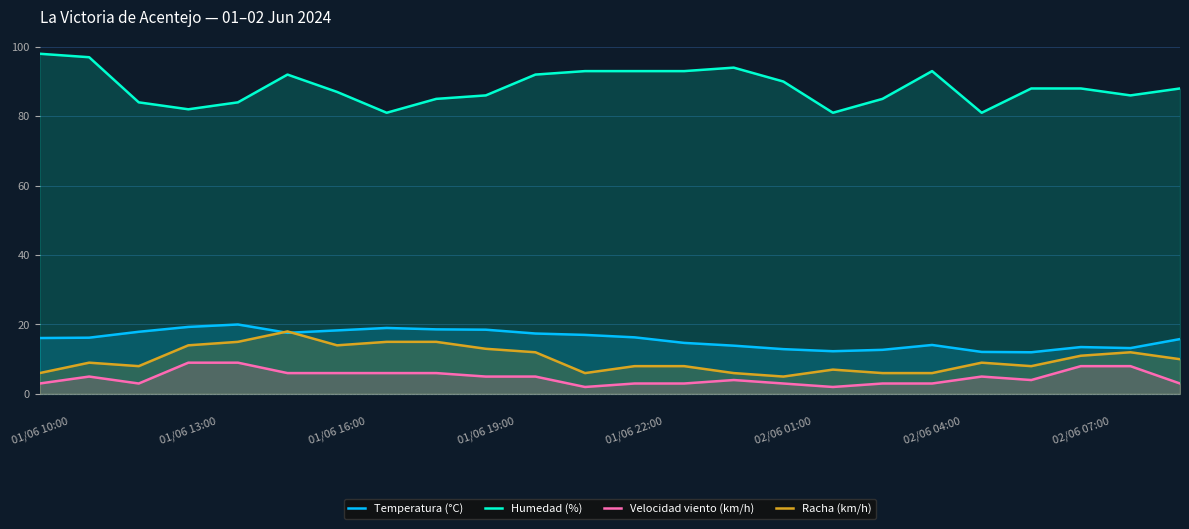

What is the maximum value shown in the chart?

98.0